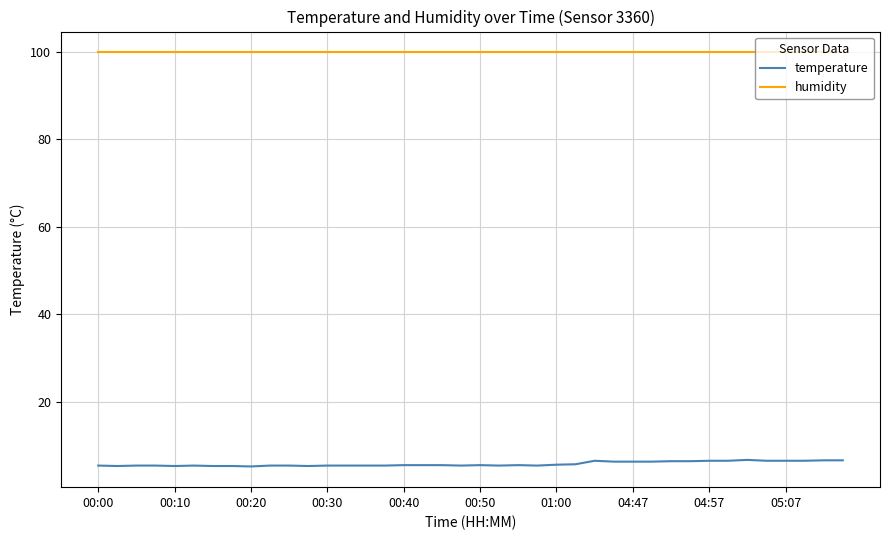

True or false: temperature and humidity intersect in this chart.

False